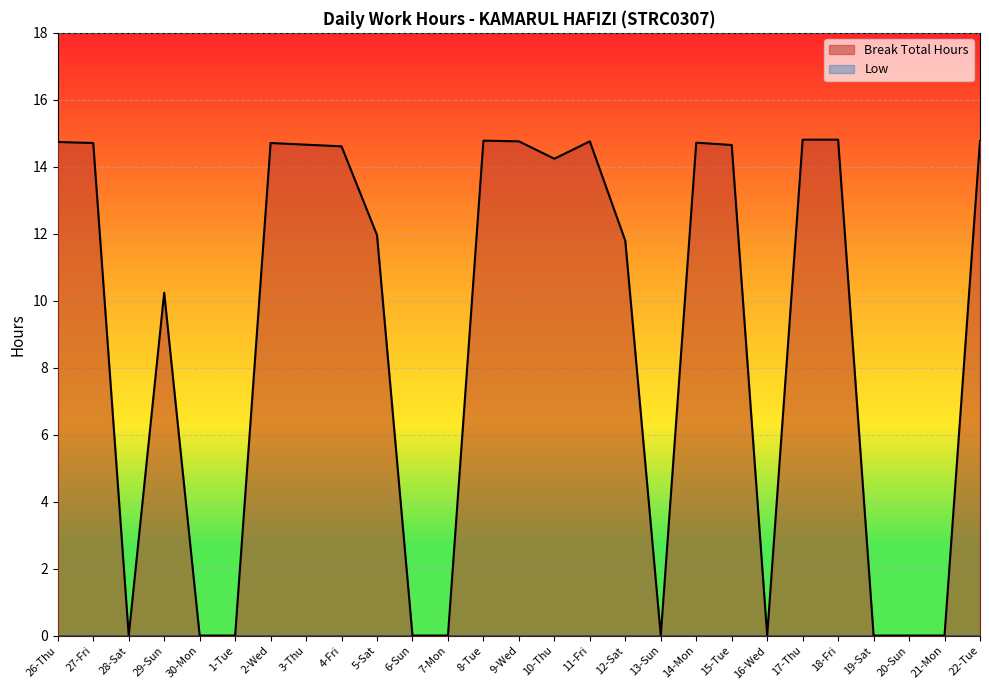

At which label is the value closest to 7?

29-Sun